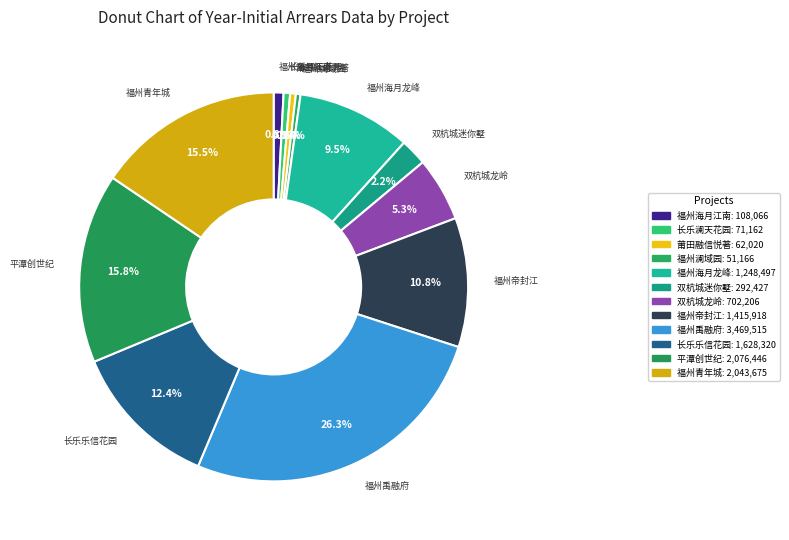

Count the number of slices in the pie.

12